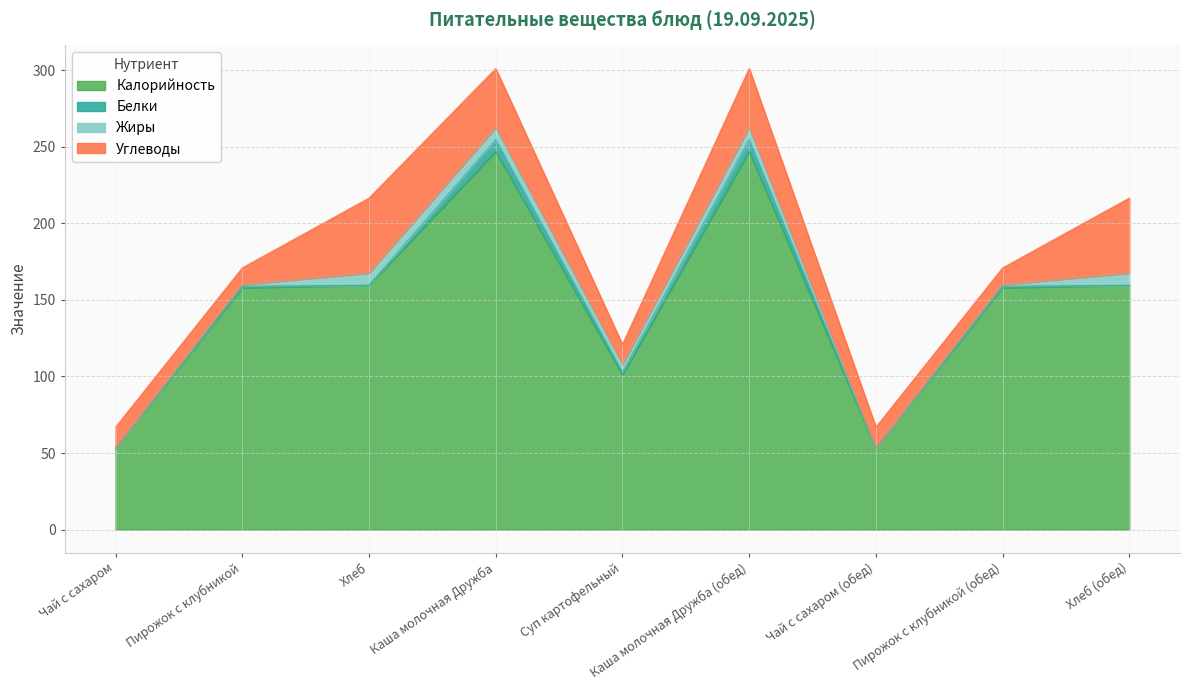

What is the difference between the highest and lowest values at Хлеб (обед)?

159.6